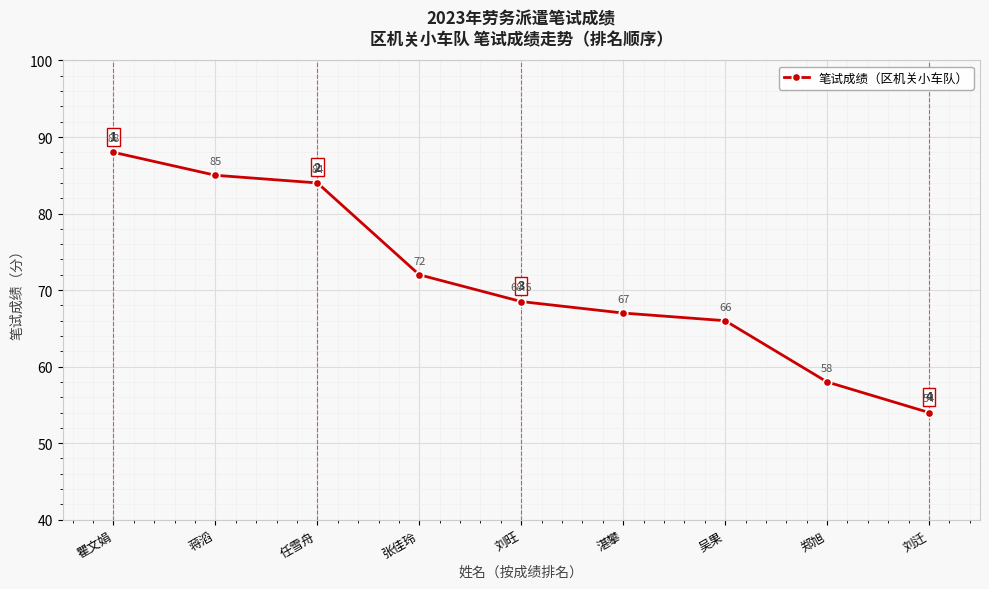

What is the difference between the maximum and minimum values?

34.0